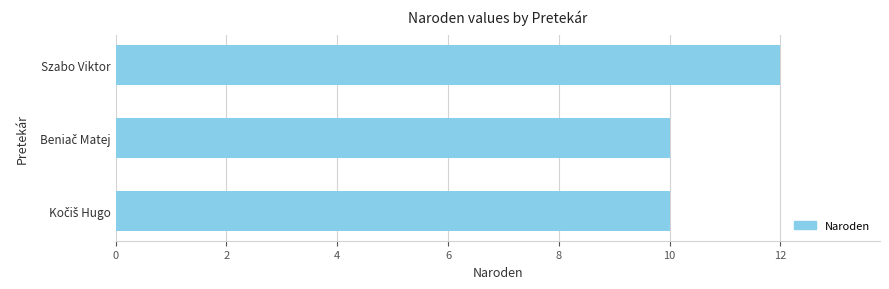

How many categories are shown in the chart?

3